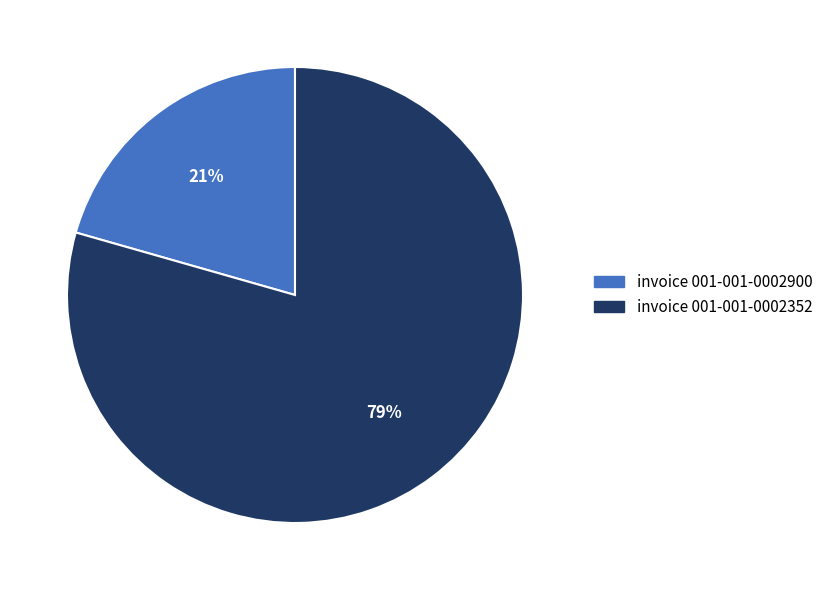

Is there any slice that represents more than half of the pie?

Yes